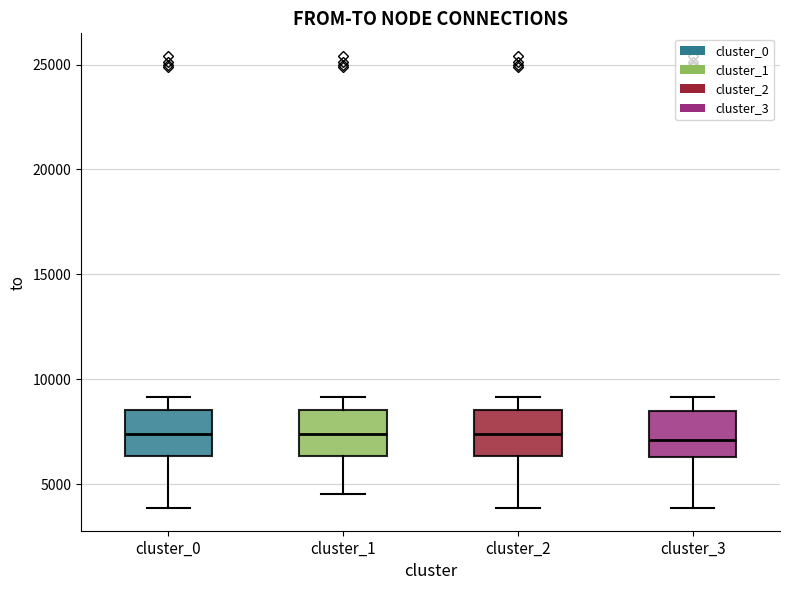

Where does the median line of the box for cluster_1 sit on the y-axis? The values are not printed on the chart, so give them approximately, as read against the axis.

7500